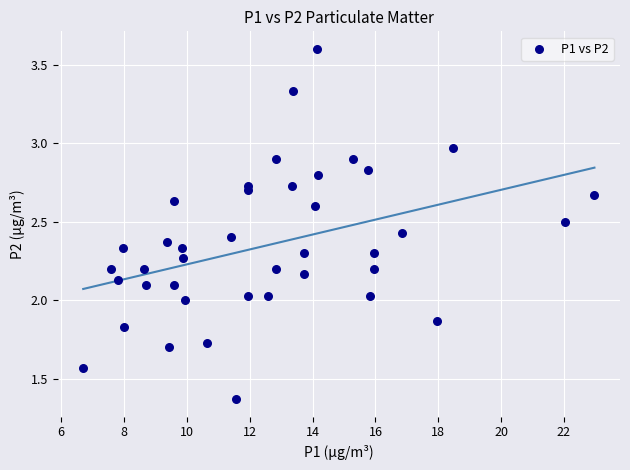

What is the range of X values (max minus min)?

16.3